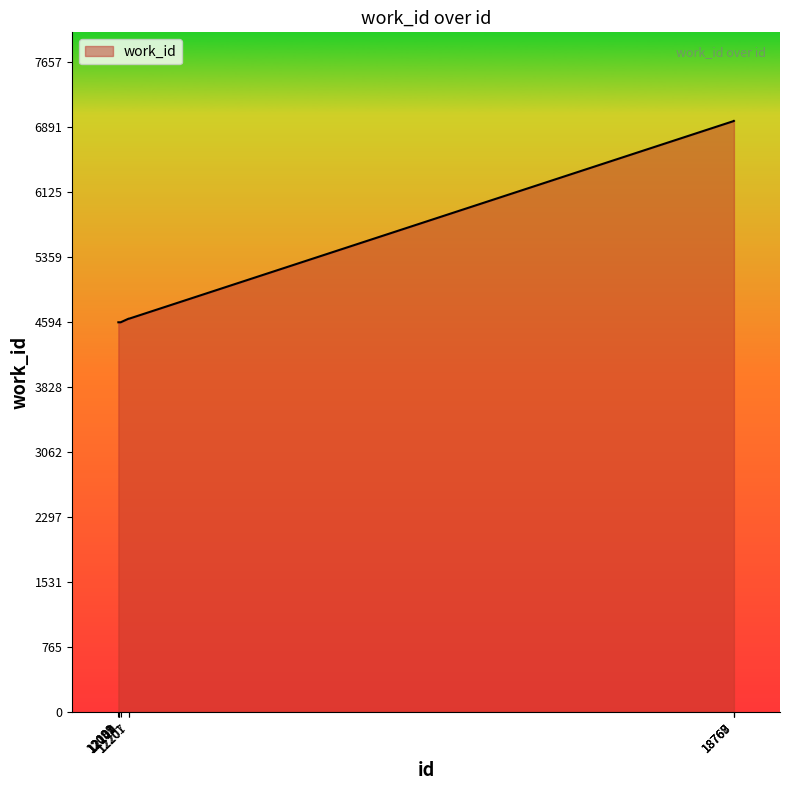

What is the difference between the maximum and minimum values?

2372